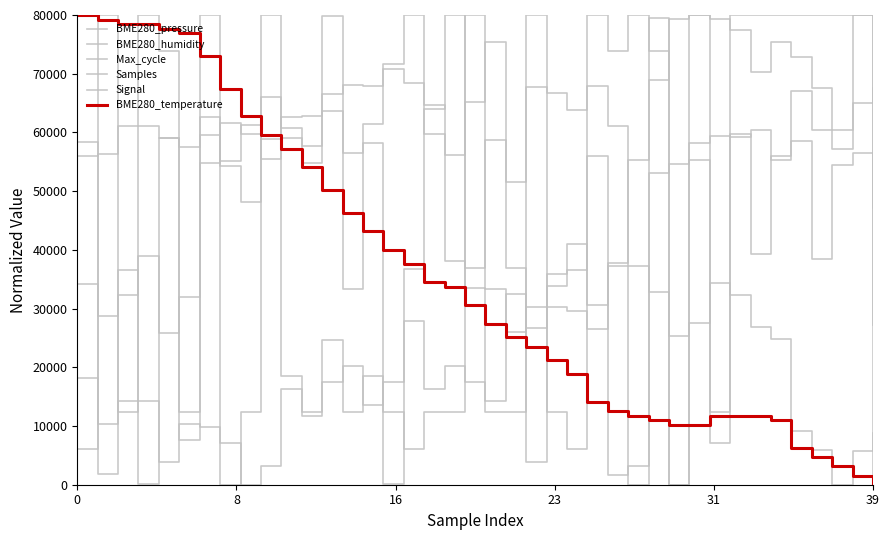

At how many categories does at least one series exceed 58302?

39